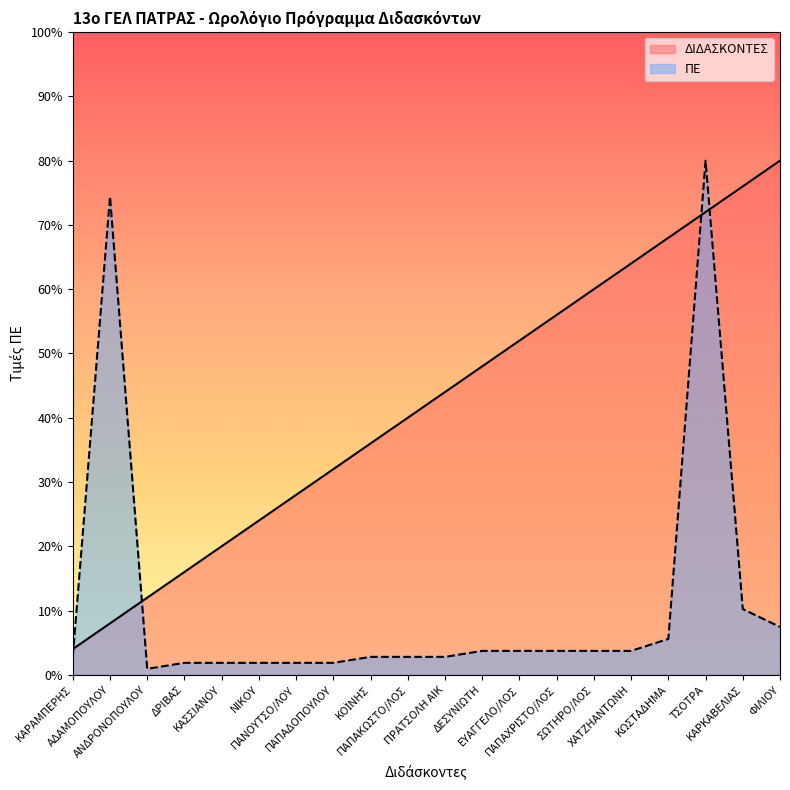

What is the difference between the second highest and second lowest values in the ΠΕ series?

72.6